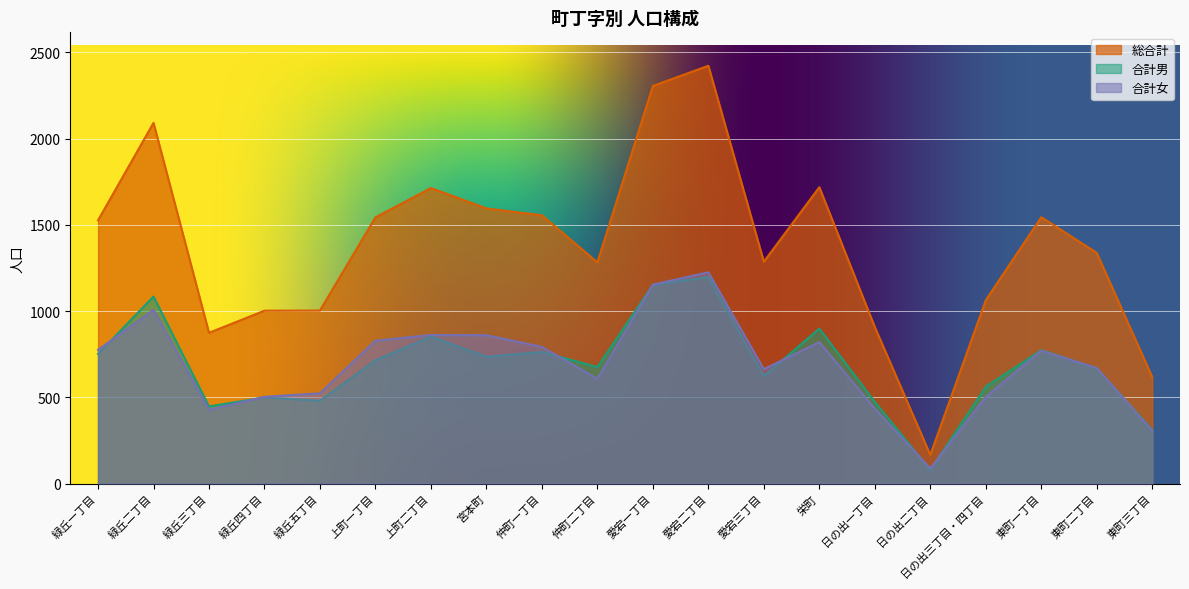

Reading left to right, list all the values displayed in this chart.

合計男: 緑丘一丁目=751	緑丘二丁目=1084	緑丘三丁目=447	緑丘四丁目=499	緑丘五丁目=480	上町一丁目=715	上町二丁目=852	宮本町=735	仲町一丁目=763	仲町二丁目=675	愛宕一丁目=1152	愛宕二丁目=1197	愛宕三丁目=623	栄町=898	日の出一丁目=473	日の出二丁目=78	日の出三丁目・四丁目=561	東町一丁目=773	東町二丁目=667	東町三丁目=311
合計女: 緑丘一丁目=775	緑丘二丁目=1007	緑丘三丁目=427	緑丘四丁目=503	緑丘五丁目=523	上町一丁目=828	上町二丁目=861	宮本町=860	仲町一丁目=792	仲町二丁目=607	愛宕一丁目=1153	愛宕二丁目=1225	愛宕三丁目=663	栄町=820	日の出一丁目=434	日の出二丁目=88	日の出三丁目・四丁目=502	東町一丁目=771	東町二丁目=670	東町三丁目=306
総合計: 緑丘一丁目=1526	緑丘二丁目=2091	緑丘三丁目=874	緑丘四丁目=1002	緑丘五丁目=1003	上町一丁目=1543	上町二丁目=1713	宮本町=1595	仲町一丁目=1555	仲町二丁目=1282	愛宕一丁目=2305	愛宕二丁目=2422	愛宕三丁目=1286	栄町=1718	日の出一丁目=907	日の出二丁目=166	日の出三丁目・四丁目=1063	東町一丁目=1544	東町二丁目=1337	東町三丁目=617